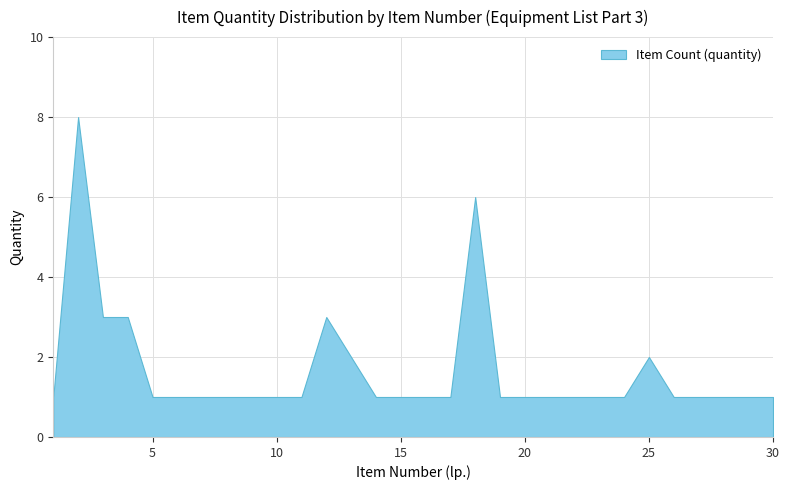

Approximately how many times larger is the value at 18 compared to 30?

6.0